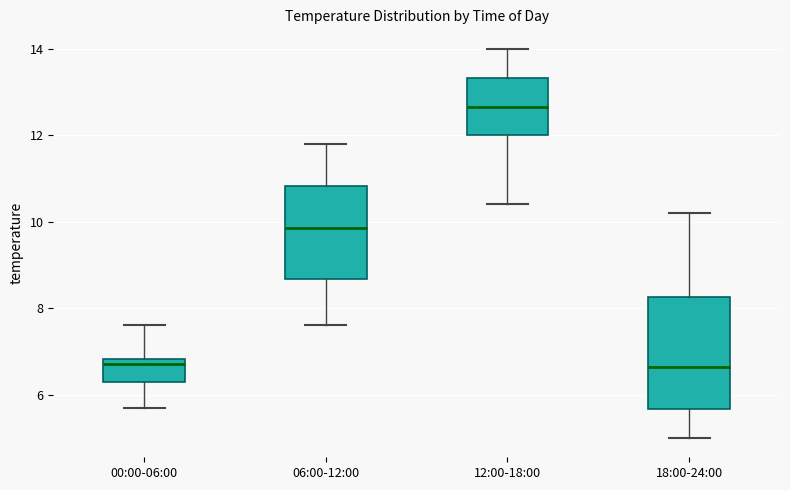

Comparing the boxes themselves (not the whiskers), which one is the tallest?

18:00-24:00